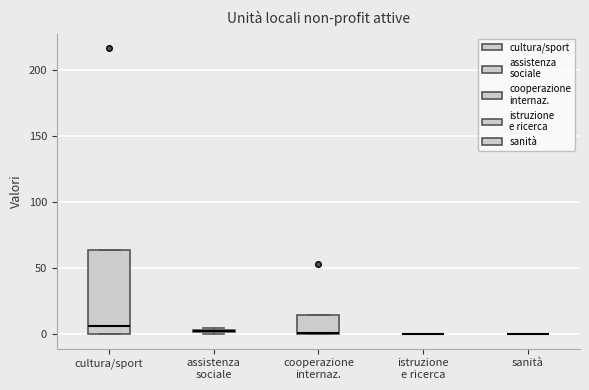

Comparing the boxes themselves (not the whiskers), which one is the tallest?

cultura/sport